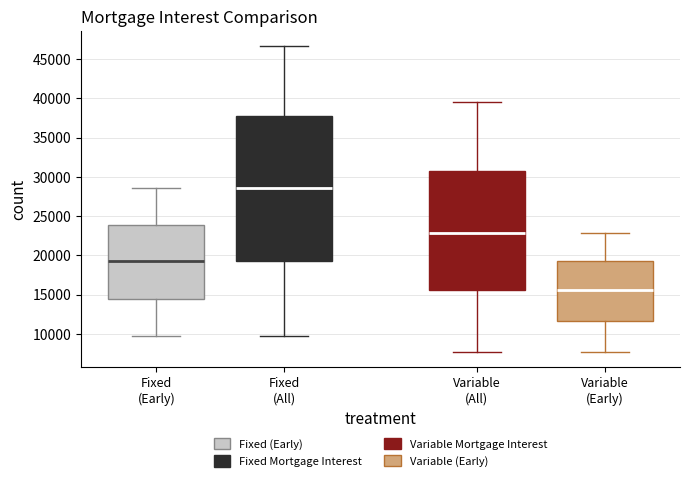

Comparing the boxes themselves (not the whiskers), which one is the tallest?

Fixed (All)